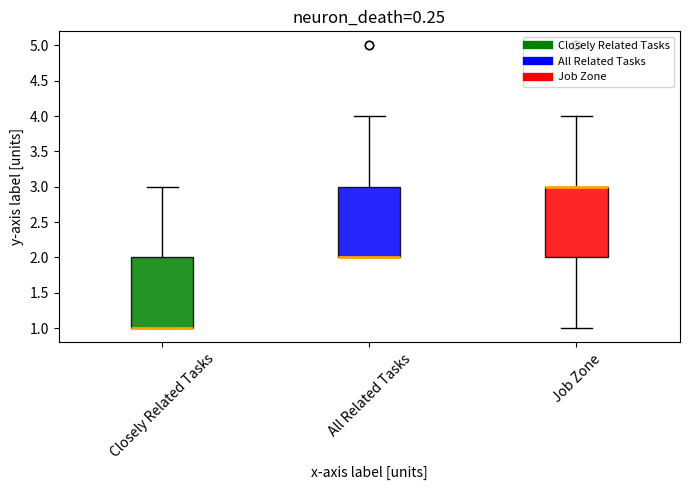

Where is the upper edge of the box for Job Zone on the y-axis? The values are not printed on the chart, so give them approximately, as read against the axis.

3